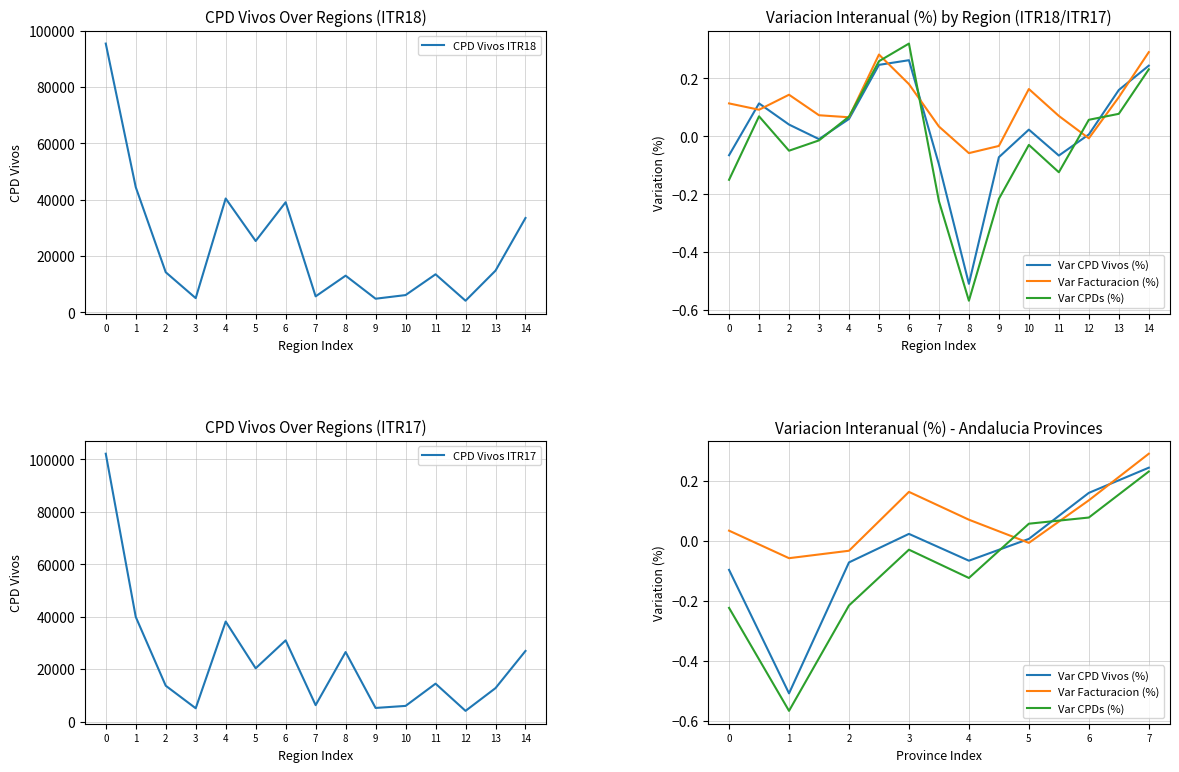

The value of CPD Vivos ITR18 at 13 is 25847. True or false?

False